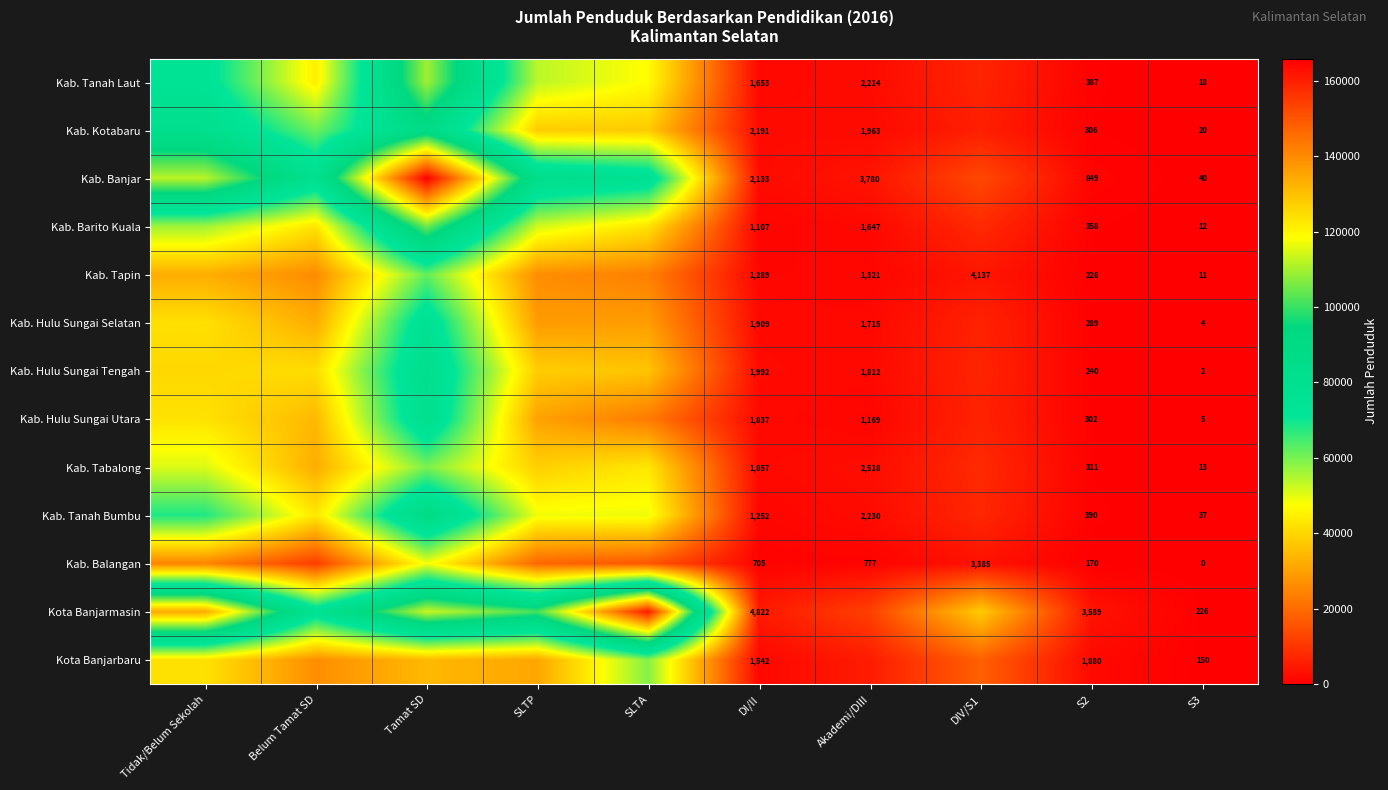

The Kab. Tabalong series shows 311 at S2. True or false?

True